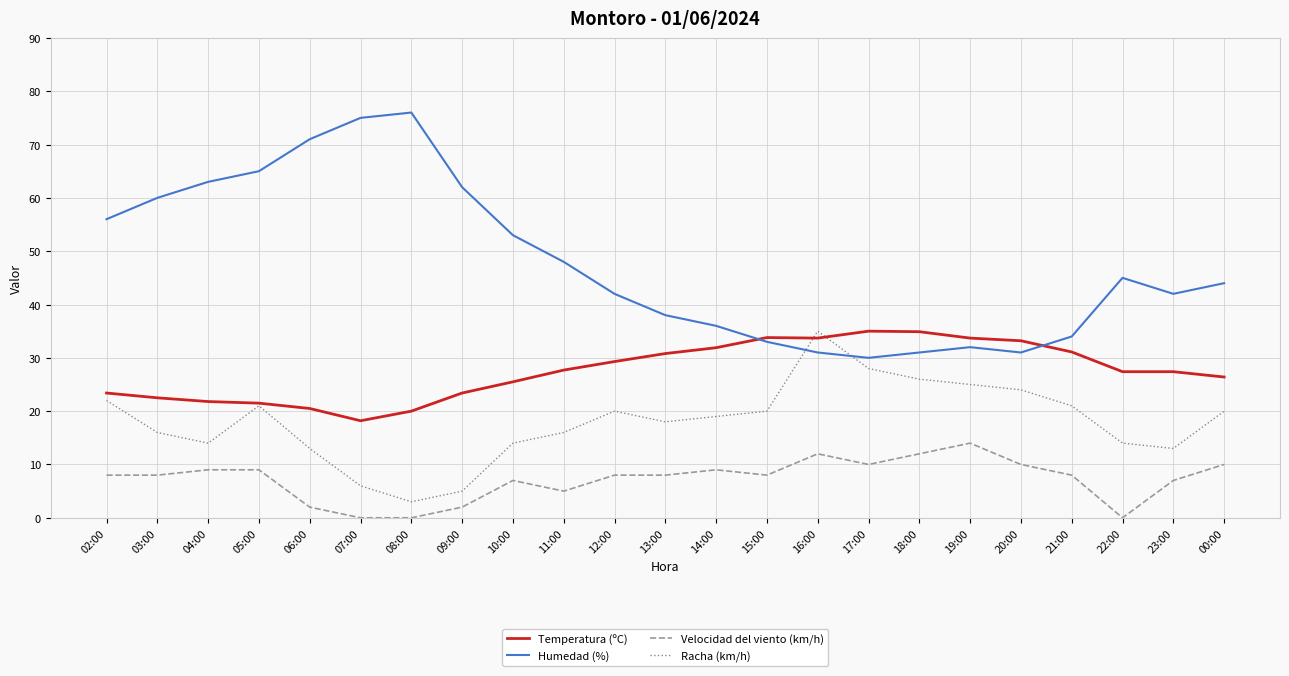

The Racha (km/h) series shows 26.0 at 18:00. True or false?

True